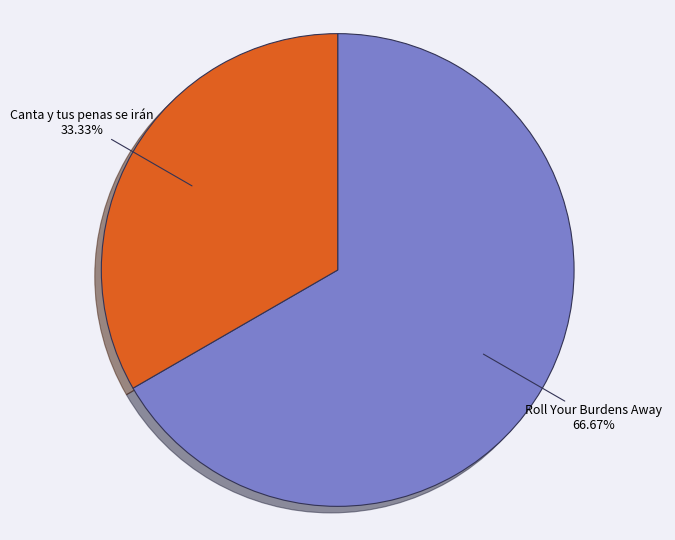

The Roll Your Burdens Away slice represents 67% of the pie. True or false?

True